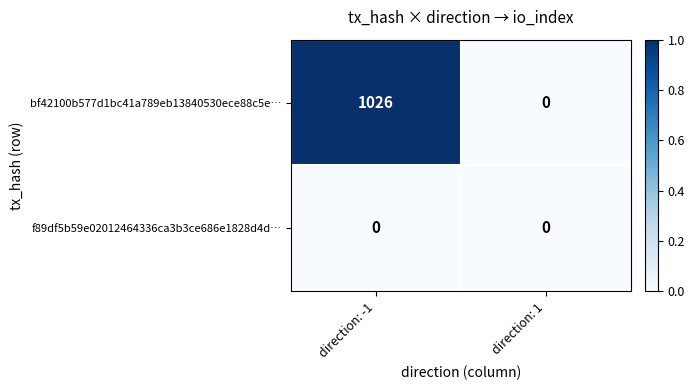

Which series has the largest range (max minus min)?

bf42100b577d1bc41a789eb13840530ece88c5e…